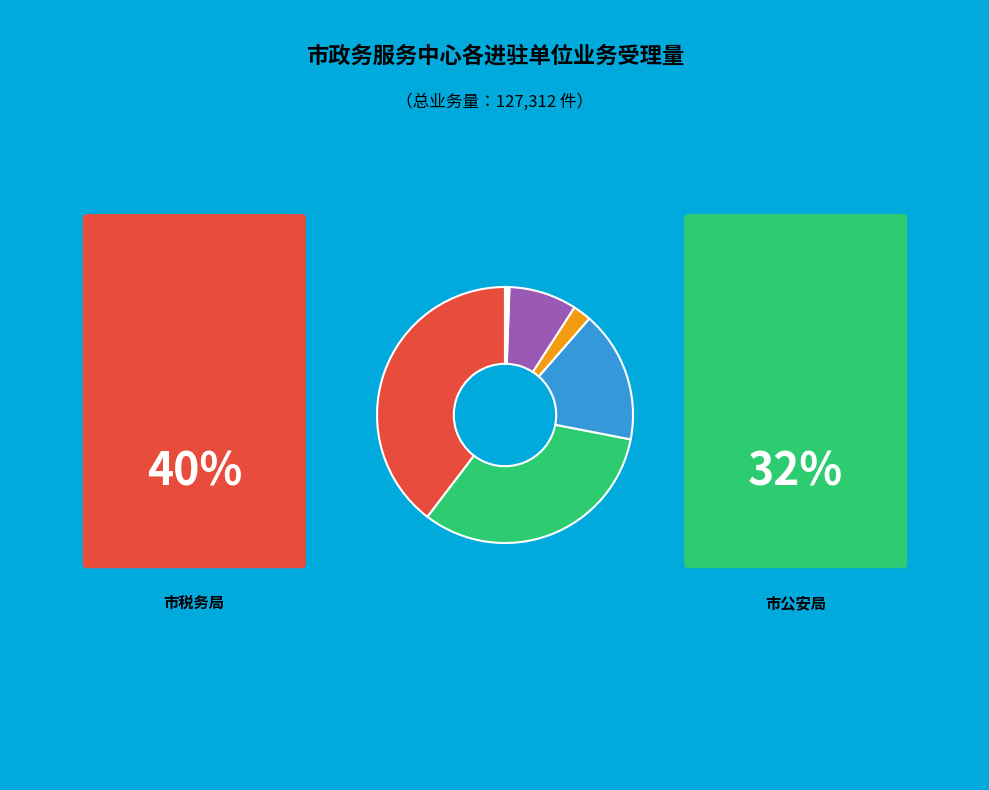

How many slices are in this pie chart?

12